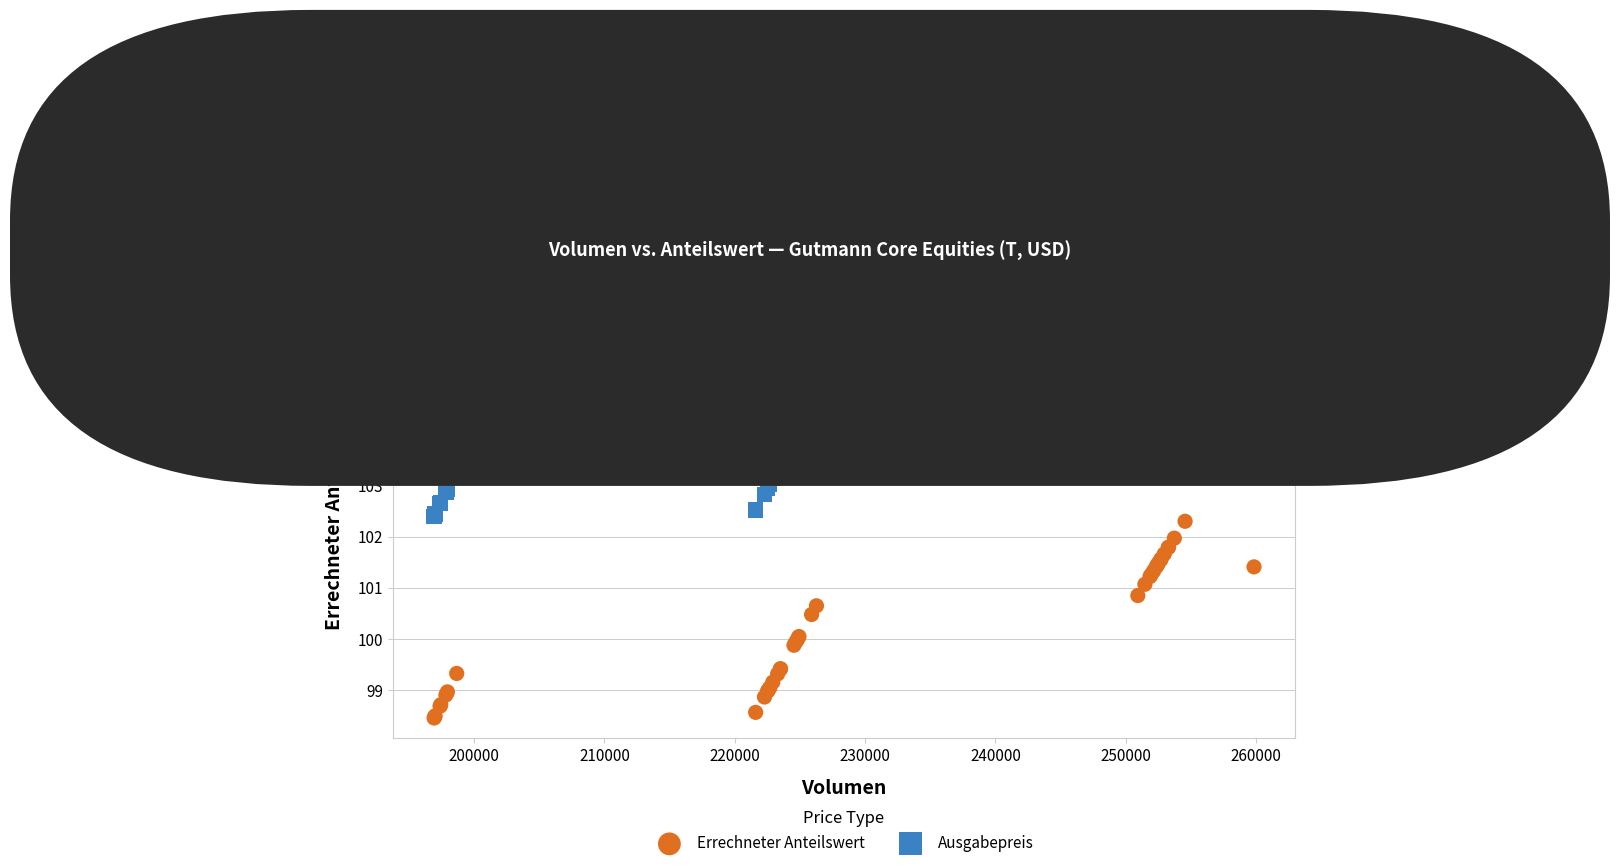

Which series contains the lowest Y value?

Errechneter Anteilswert